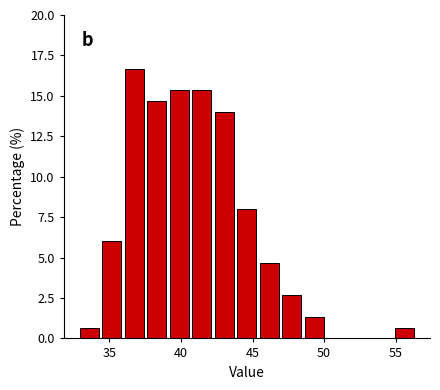

Around what value on the x-axis is the tallest bar? Give the approximate position of its centre, as read against the axis.

36.5